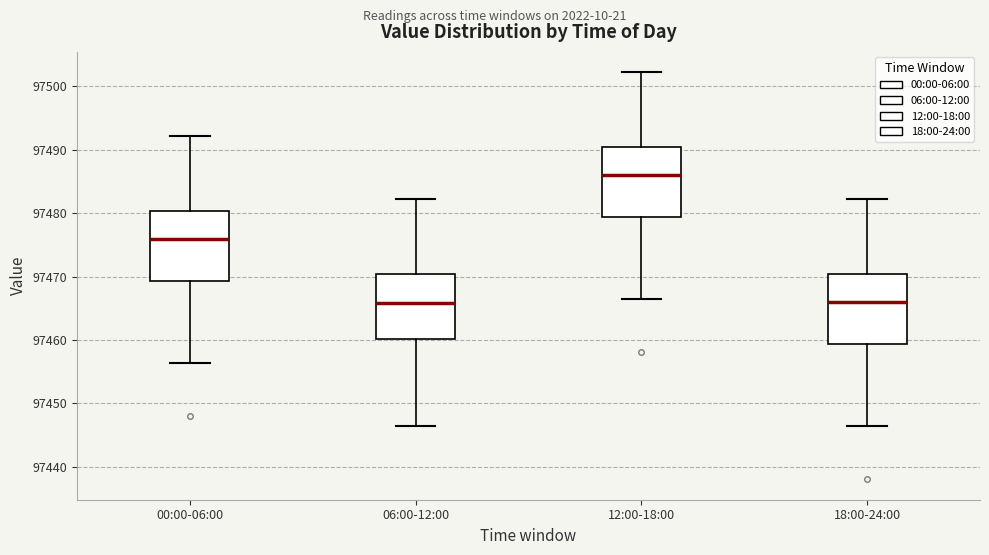

Where is the lower edge of the box for 12:00-18:00 on the y-axis? The values are not printed on the chart, so give them approximately, as read against the axis.

97479